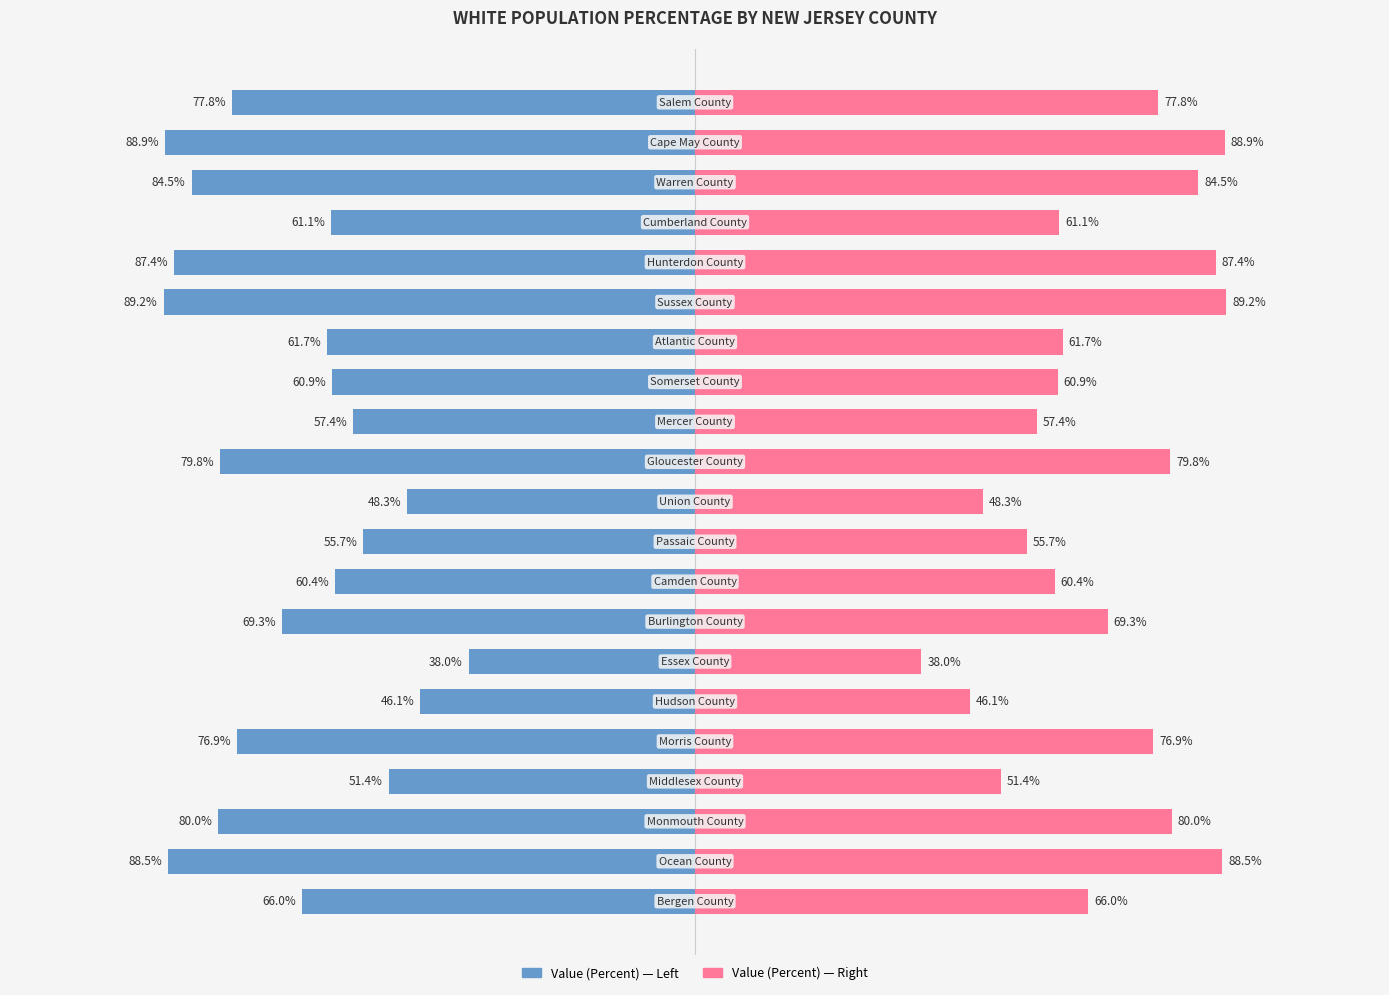

The Value (Percent) series shows -73.3 at 5. True or false?

False